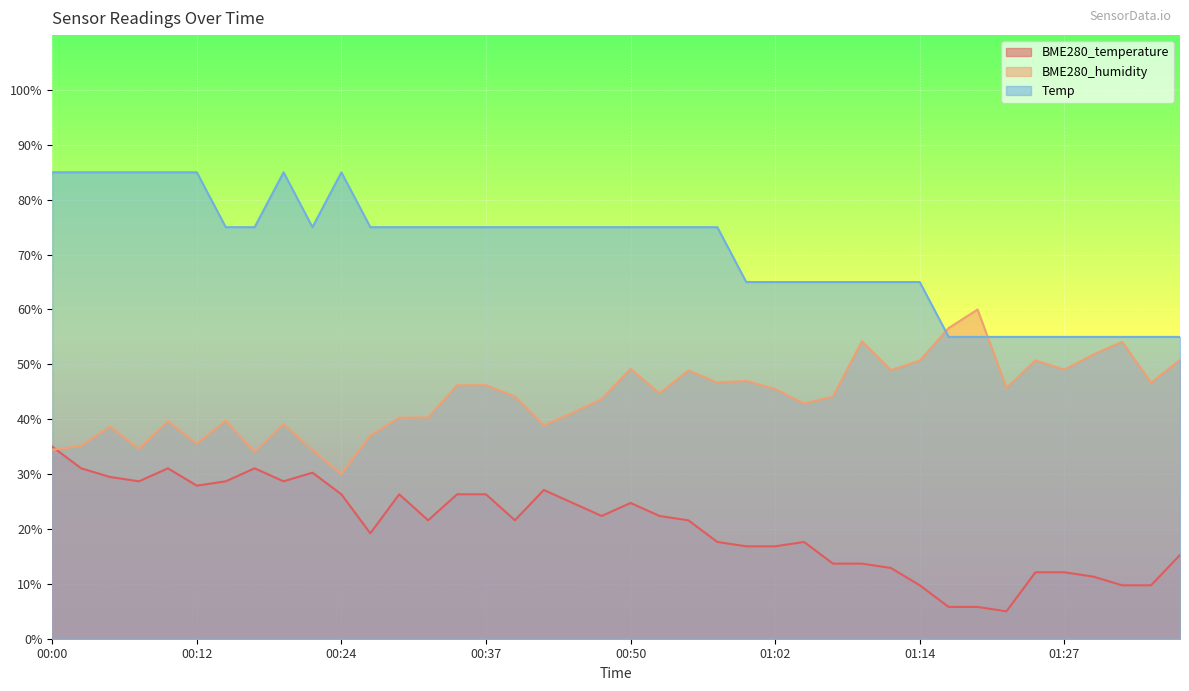

How many values in the BME280_humidity series exceed 44?

22